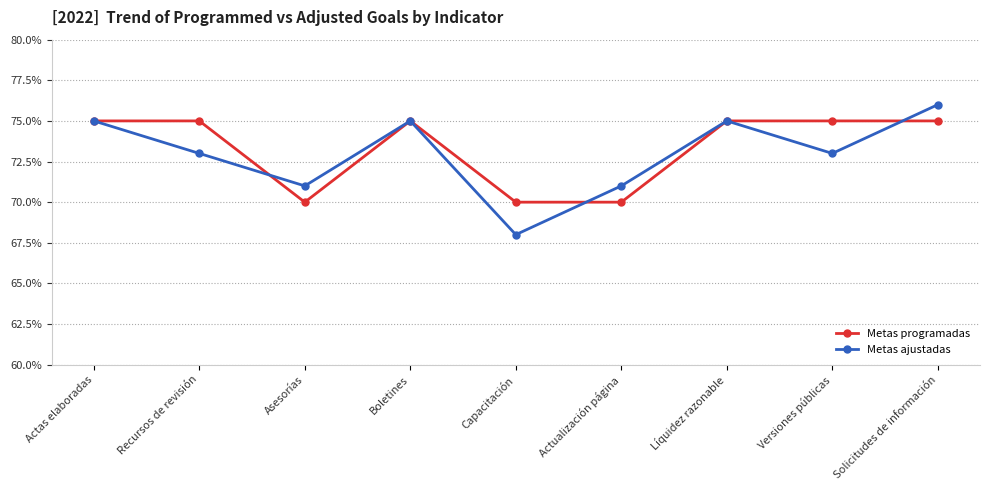

What is the label of the 9th point from the right?

Actas elaboradas